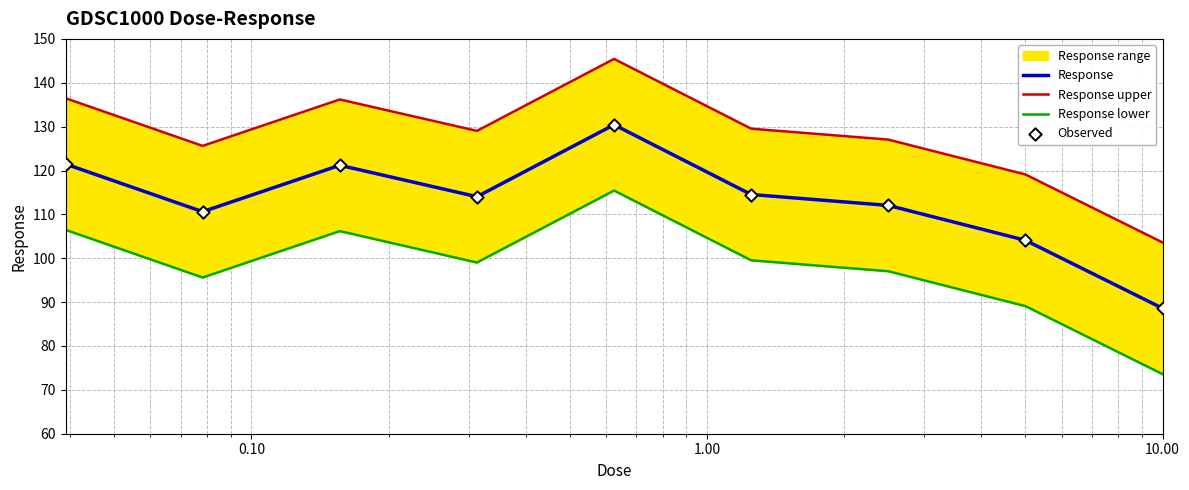

What is the highest value of the Response series?

130.4